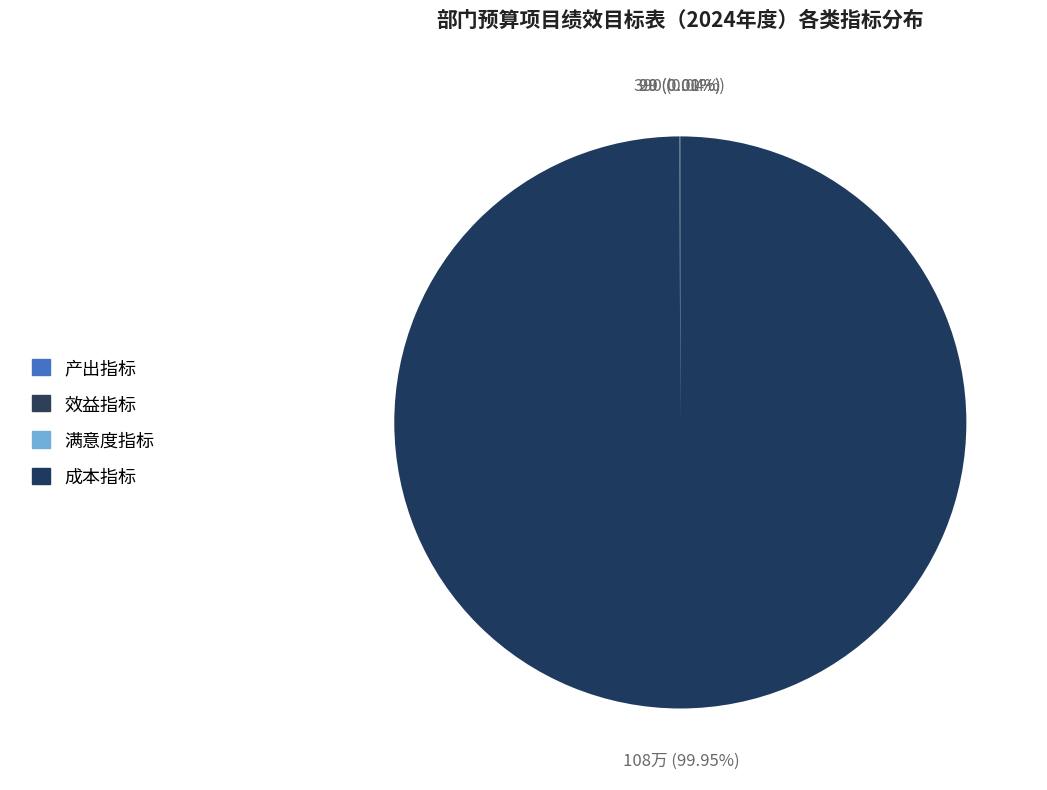

How much of the chart is everything except 满意度指标?

100.0%